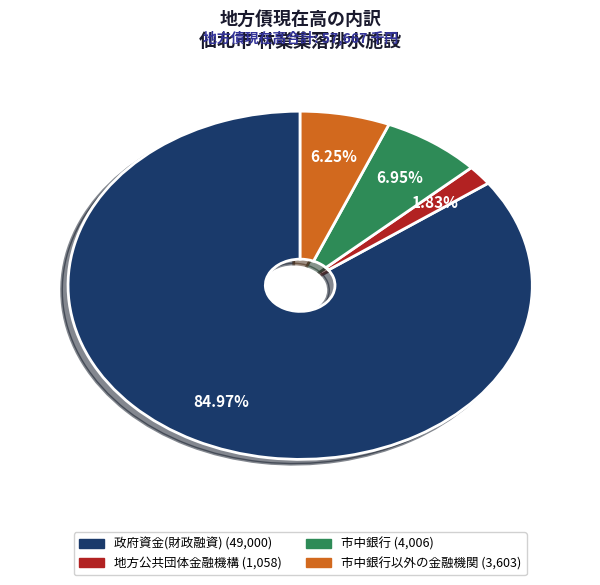

How many segments does this pie chart have?

4